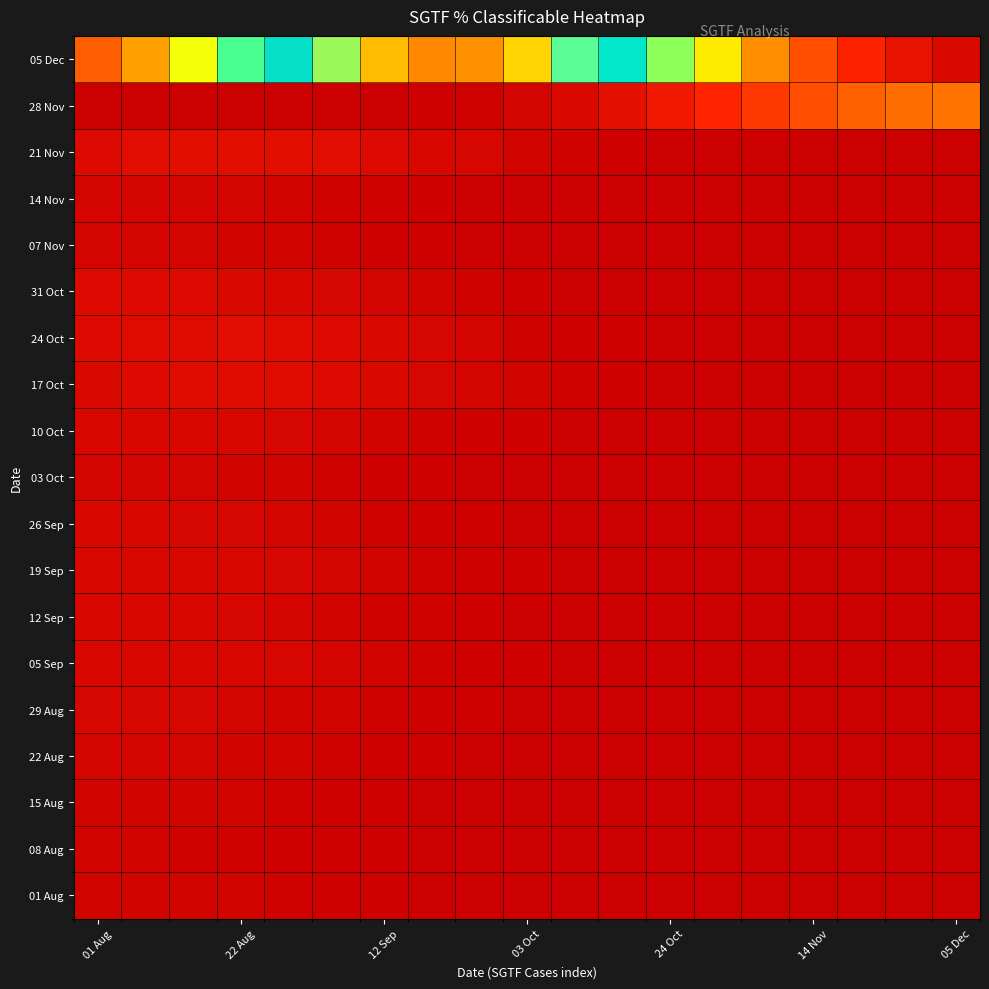

Which series has the largest total across all categories?

05 Dec